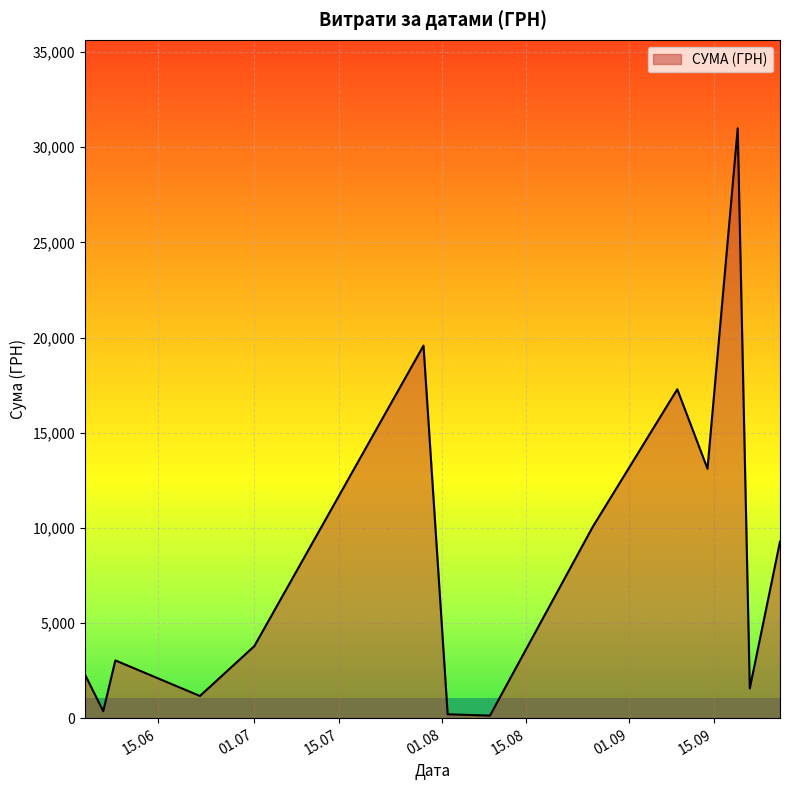

What is the greatest value displayed?

30993.8